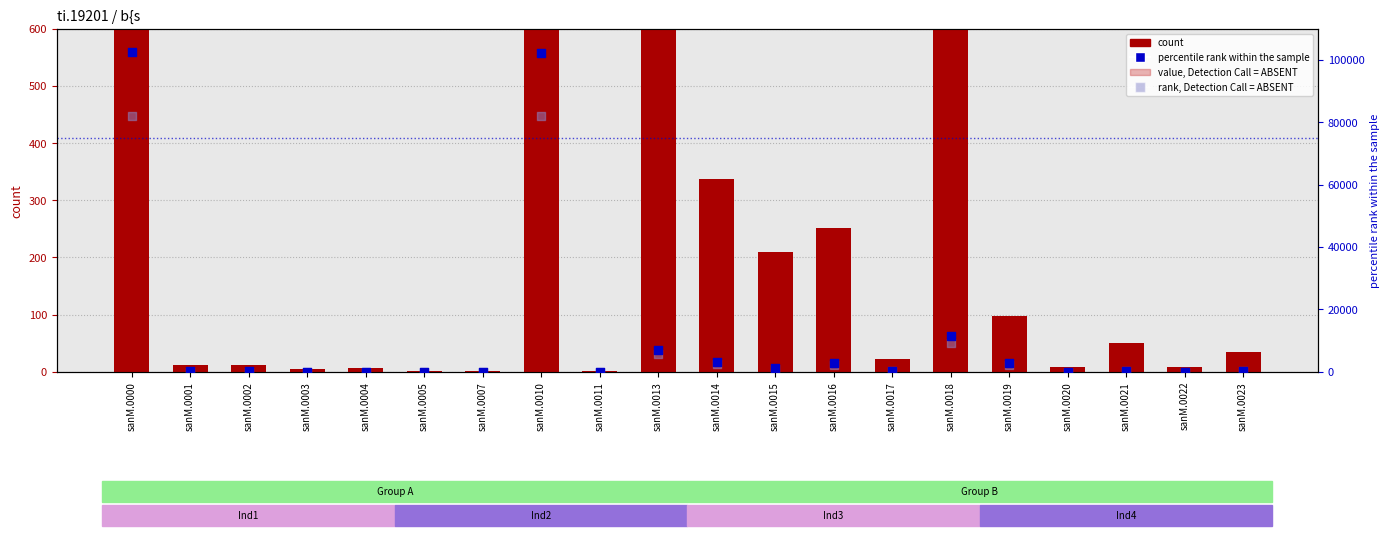

What are all the series names shown in the legend?

count, value, Detection Call = ABSENT, percentile rank within the sample, rank, Detection Call = ABSENT